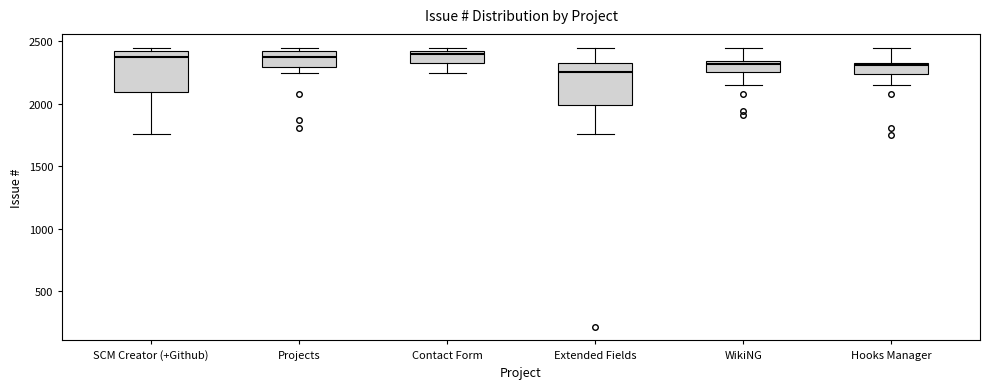

Where is the upper edge of the box for Contact Form on the y-axis? The values are not printed on the chart, so give them approximately, as read against the axis.

2400